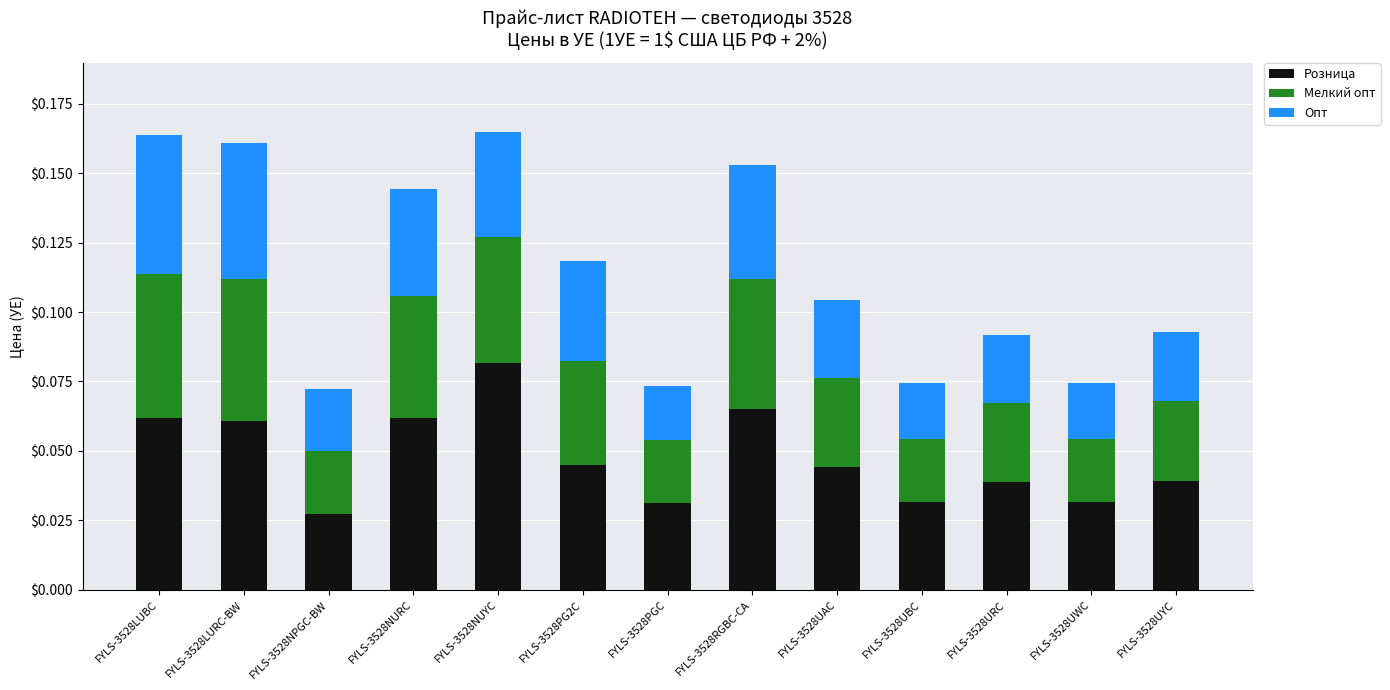

Which category has the highest value in the Розница series?

FYLS-3528NUYC